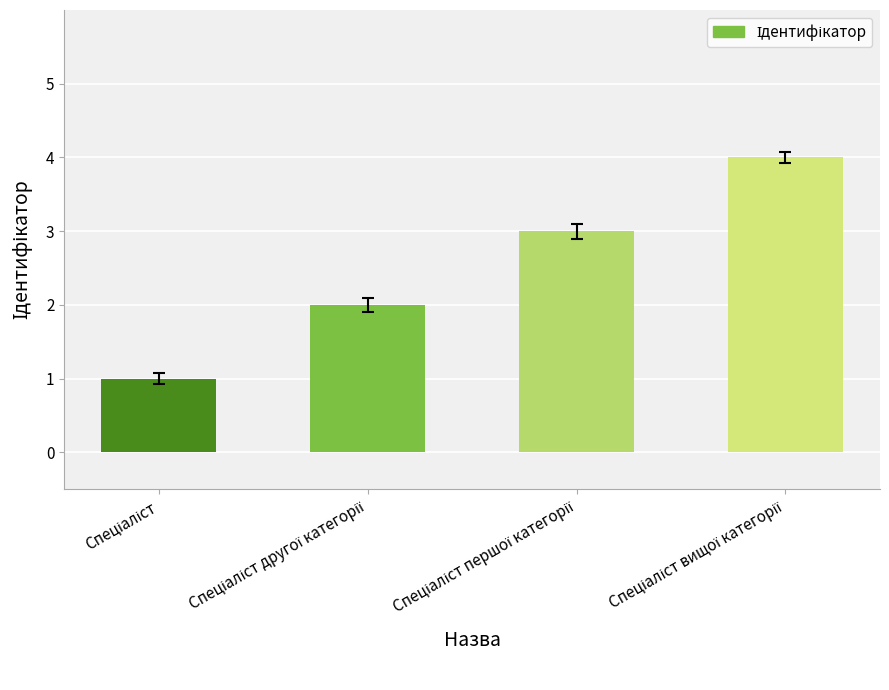

How many data points are less than 3?

2